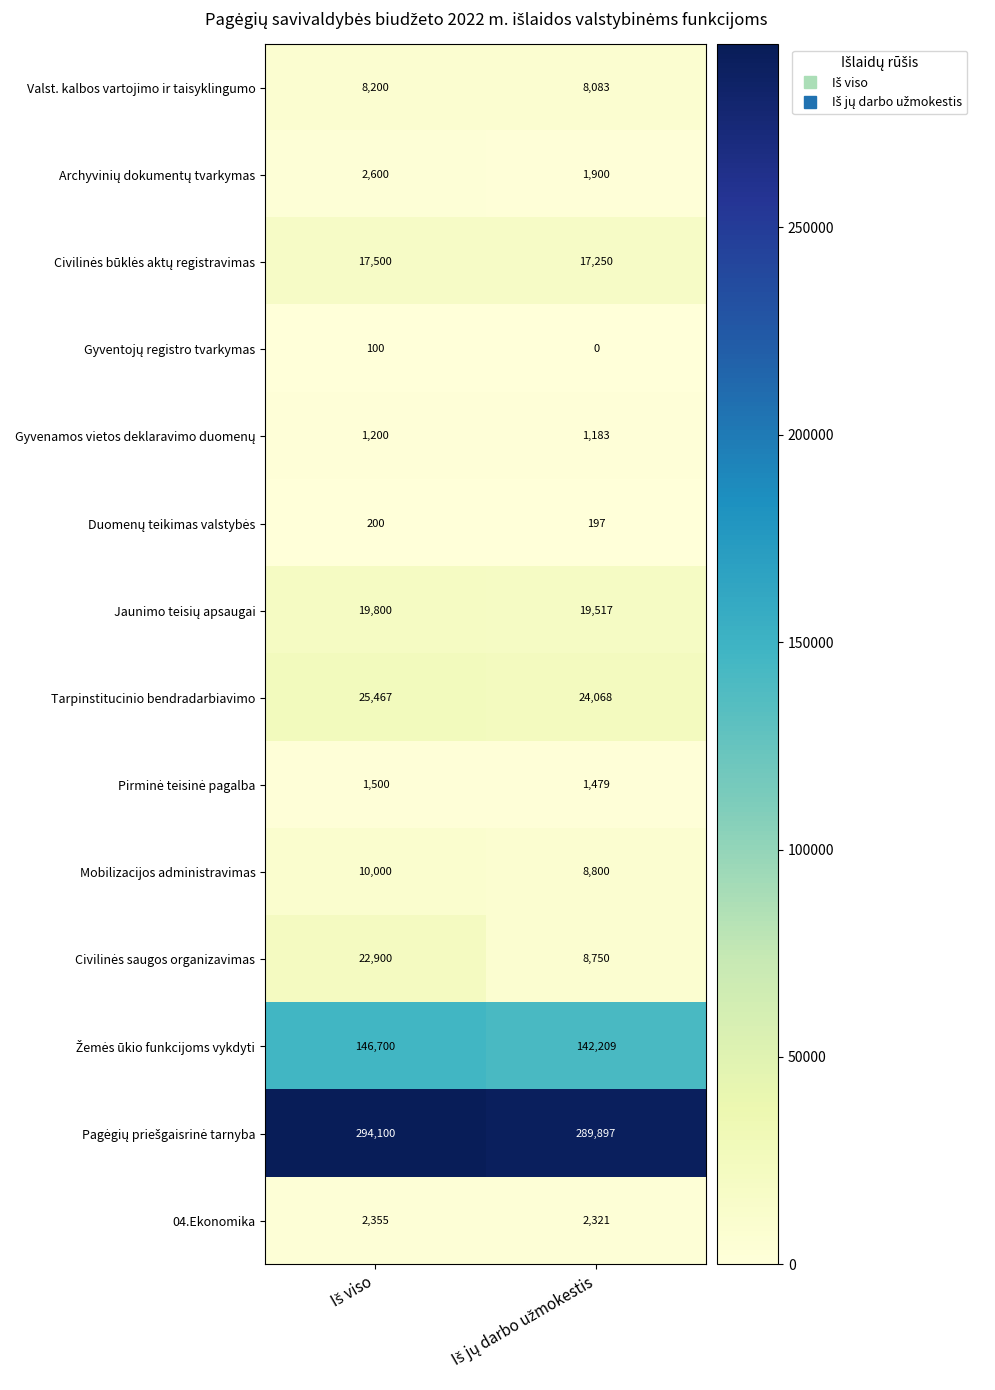

What is the sum of all 04.Ekonomika values?

4676